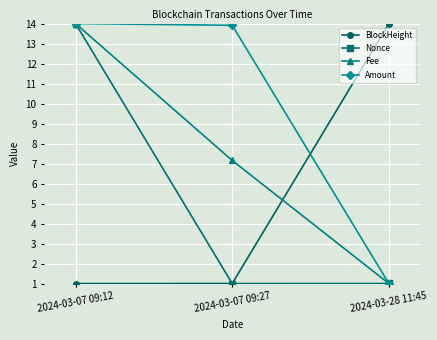

What is the difference between the highest and lowest values at 2024-03-07 09:27?

12.9